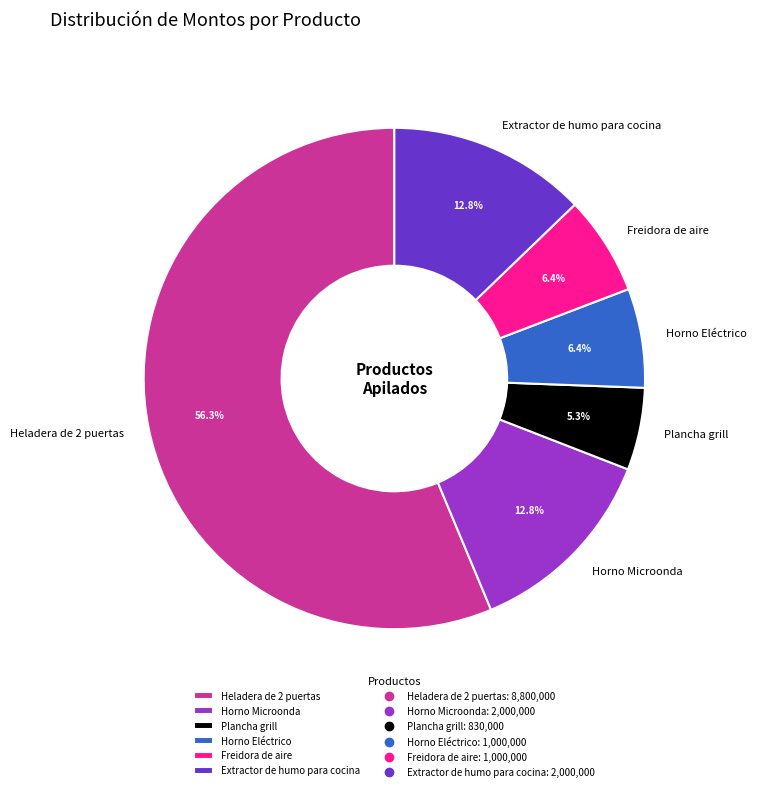

Which slice is the largest?

Heladera de 2 puertas